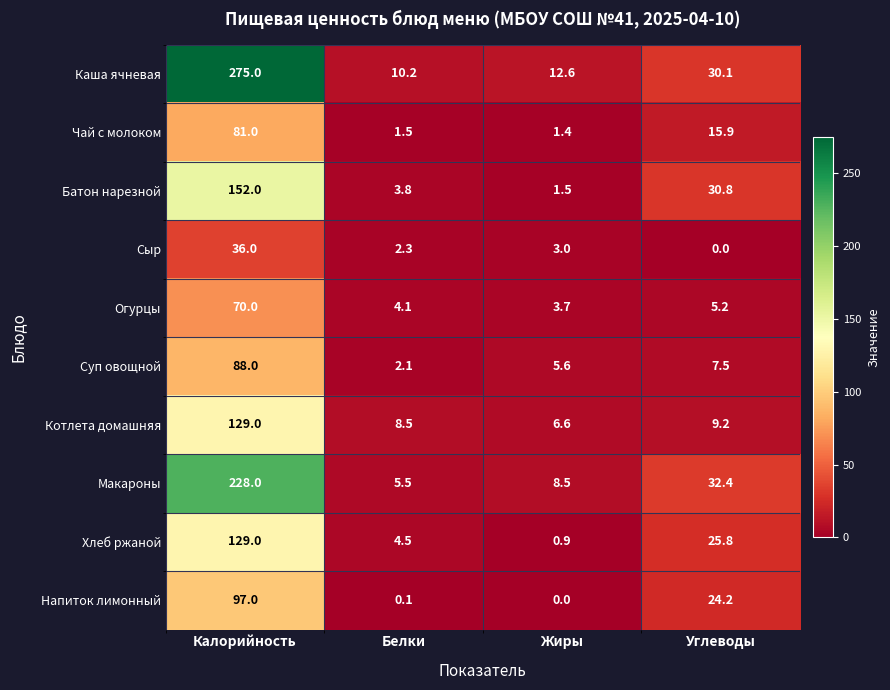

What is the total value across all series at Белки?

42.6